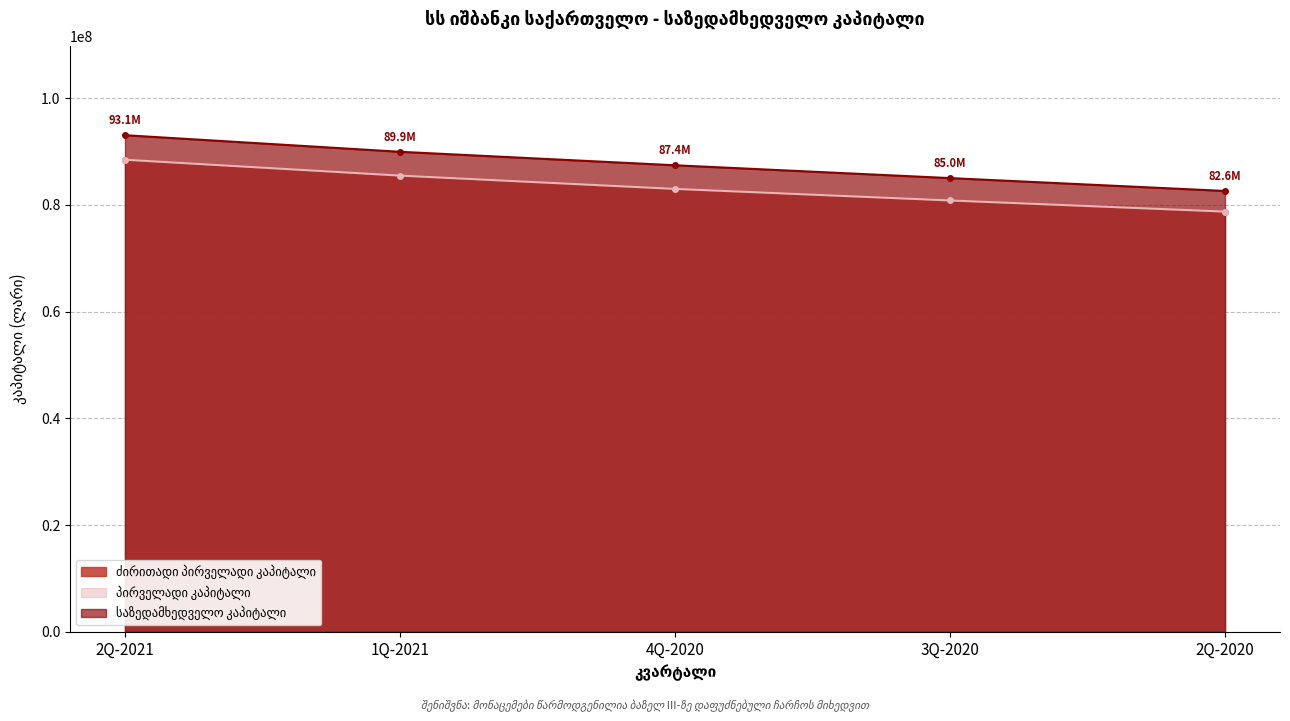

What position from the left is 3Q-2020?

4